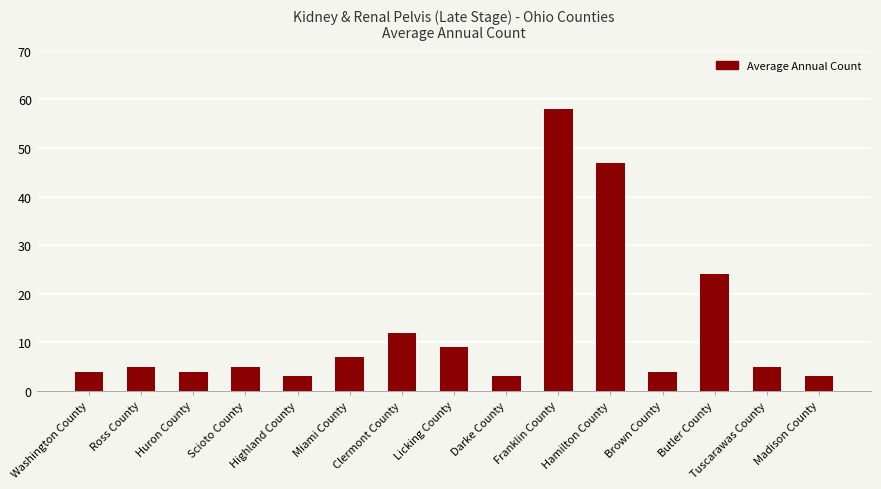

What is the approximate value at Hamilton County?

47